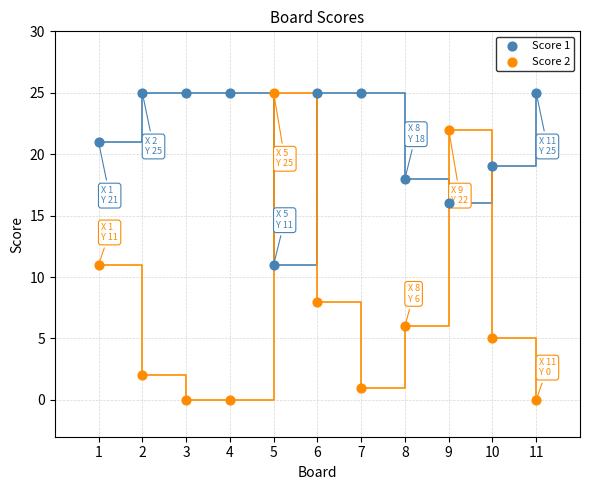

Across all data points, what is the range of X values (max minus min)?

10